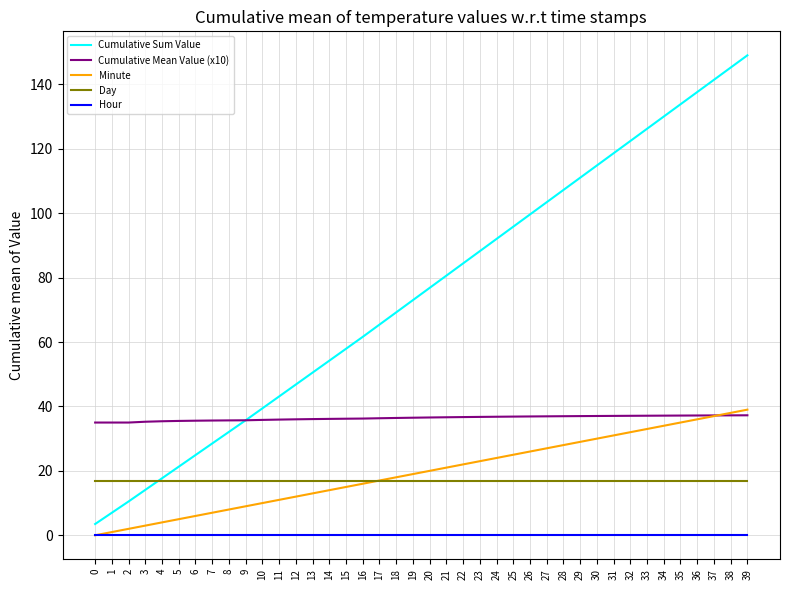

The Minute series shows 23.2 at 36. True or false?

False